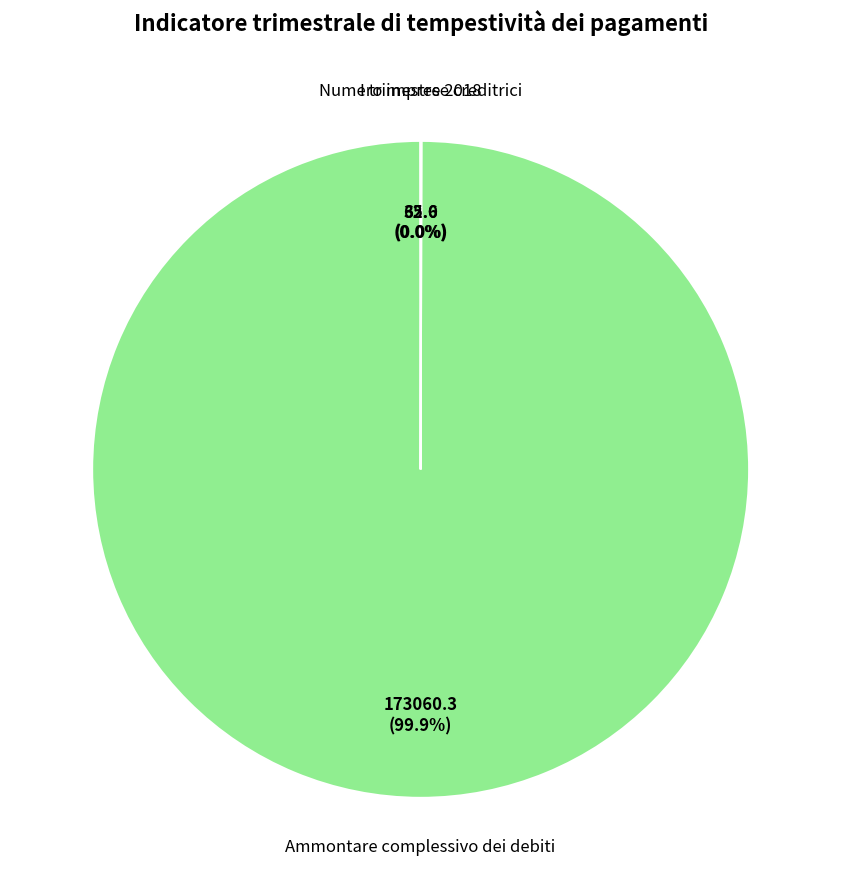

Is there any slice that represents more than half of the pie?

Yes